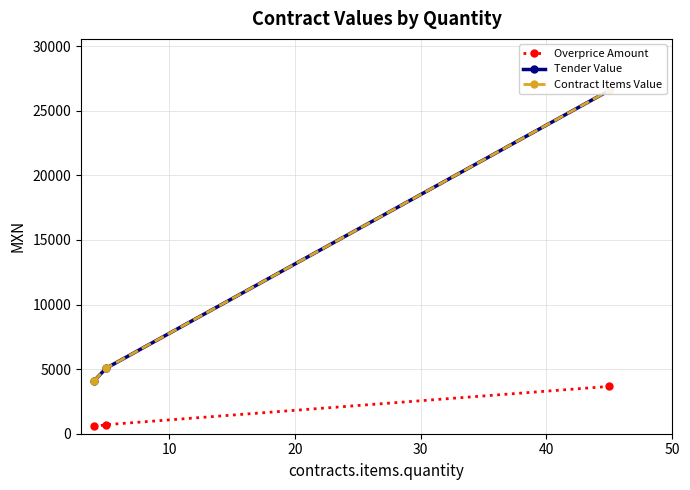

What is the highest value of the Overprice Amount series?

3666.8